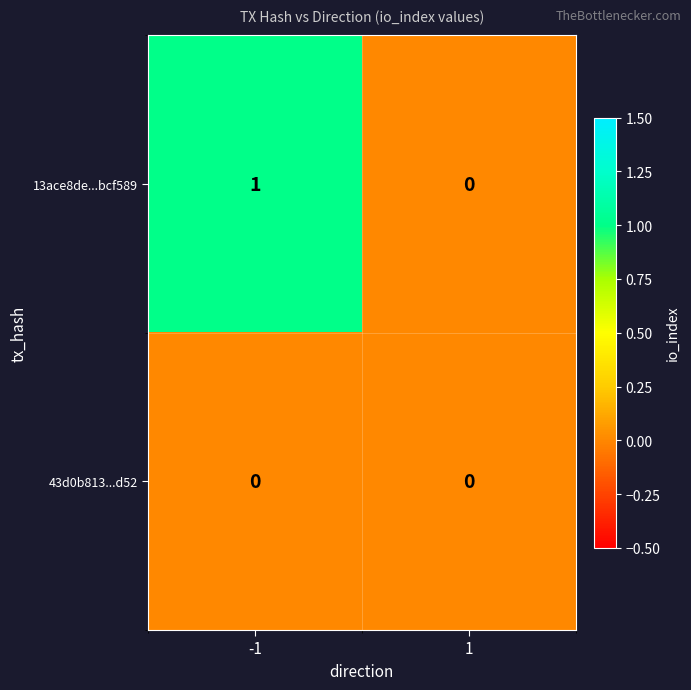

Which series has the largest range (max minus min)?

13ace8de...bcf589